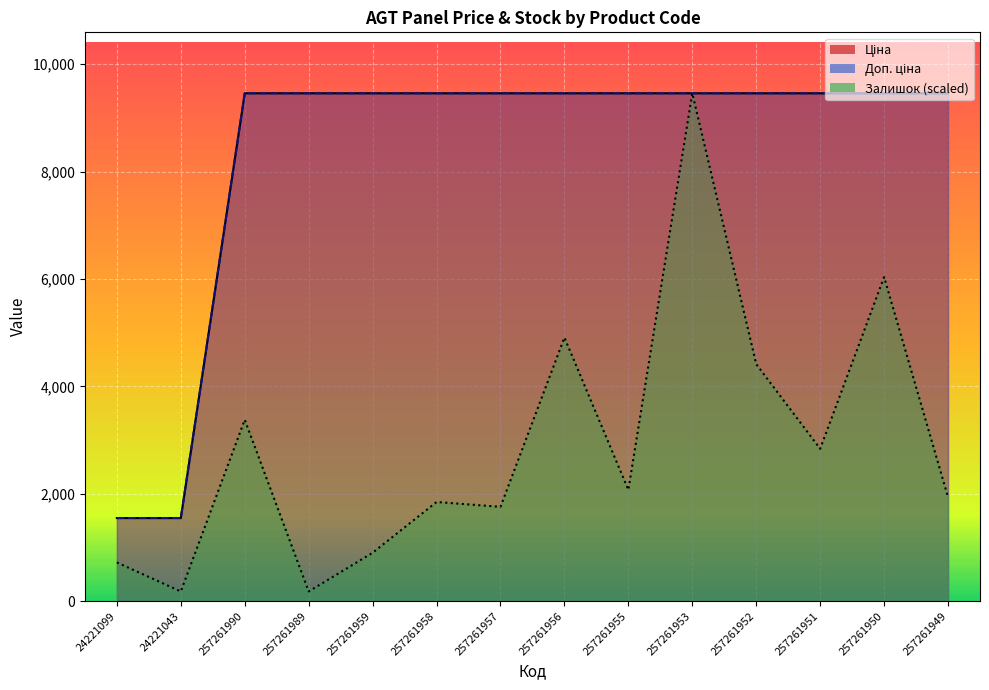

What is the average value of the Залишок series?

2902.0